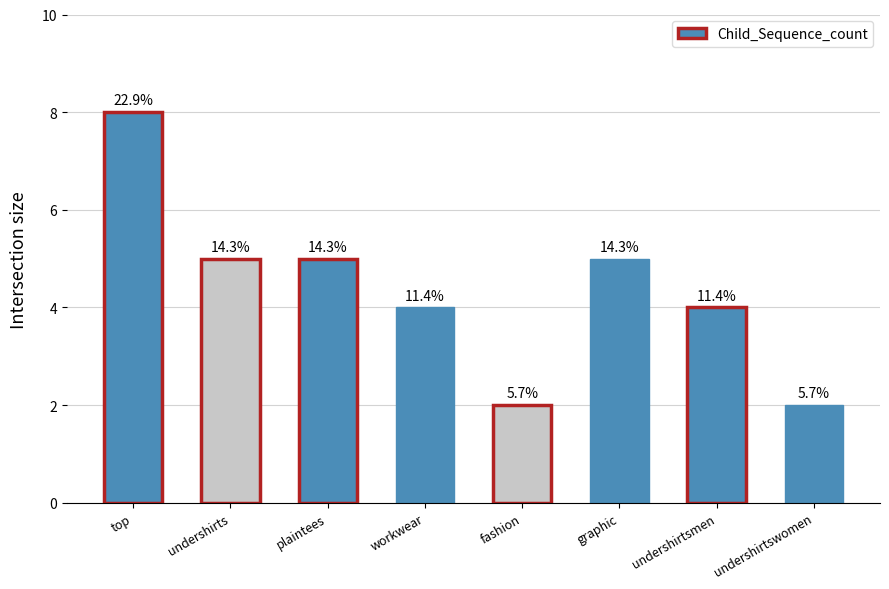

Does the chart contain stacked bars?

No